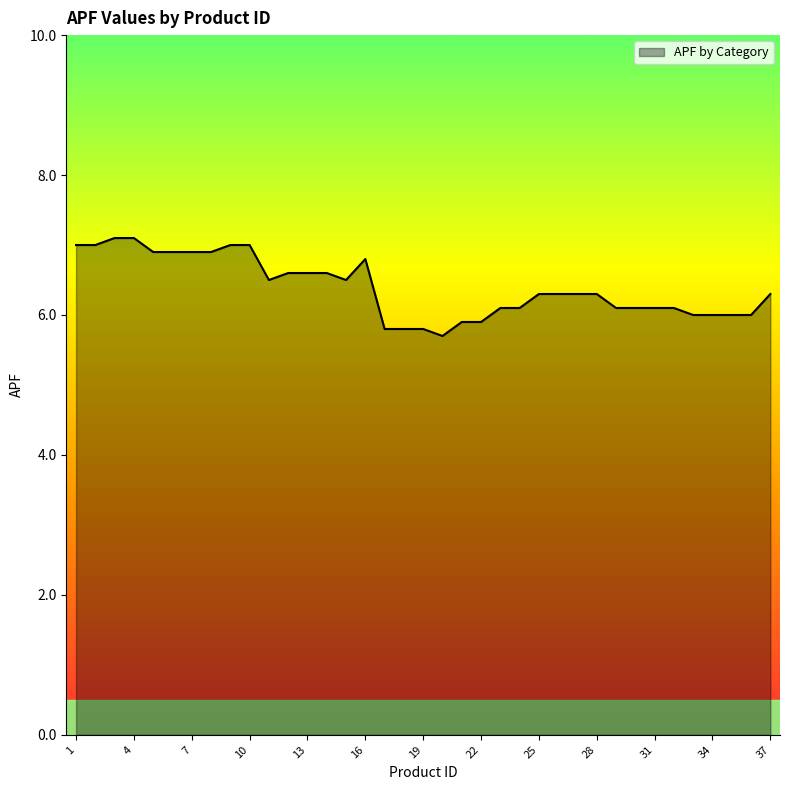

What is the difference between the maximum and minimum values?

1.4